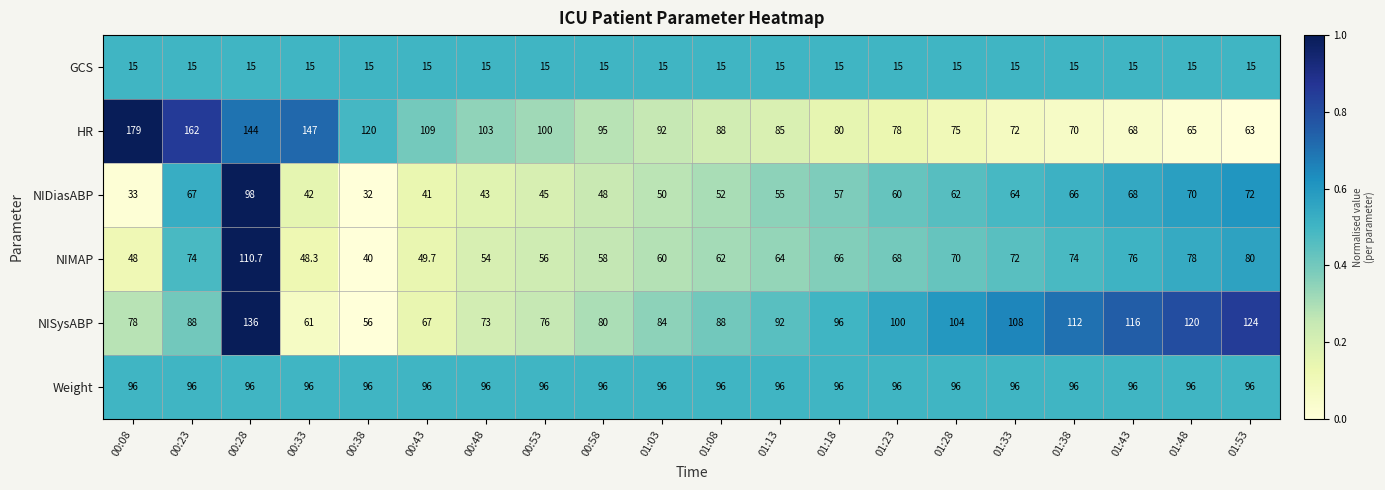

What is the total value across all series at 01:53?

450.0